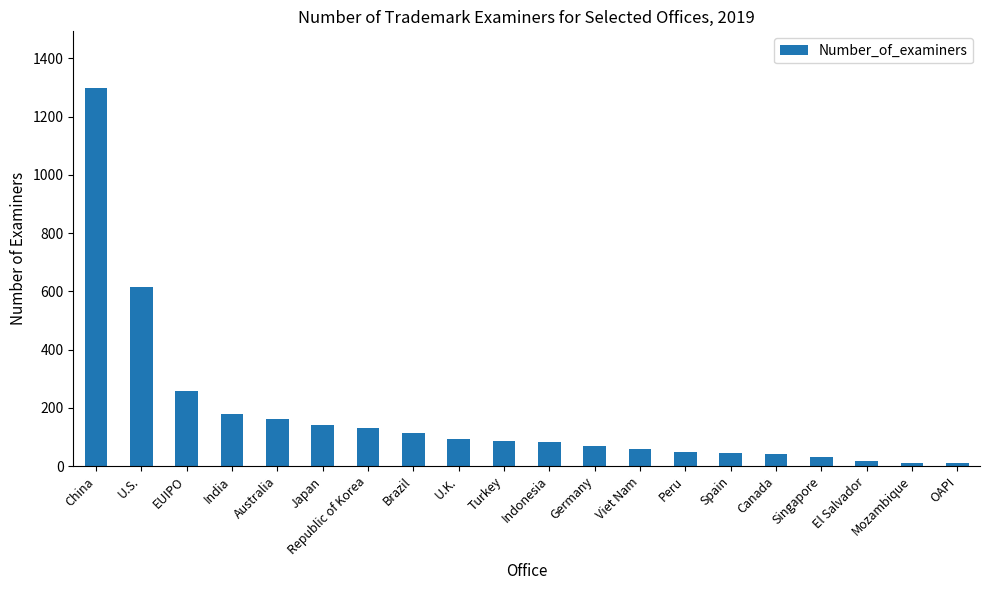

What is the label of the 8th bar from the left?

Brazil